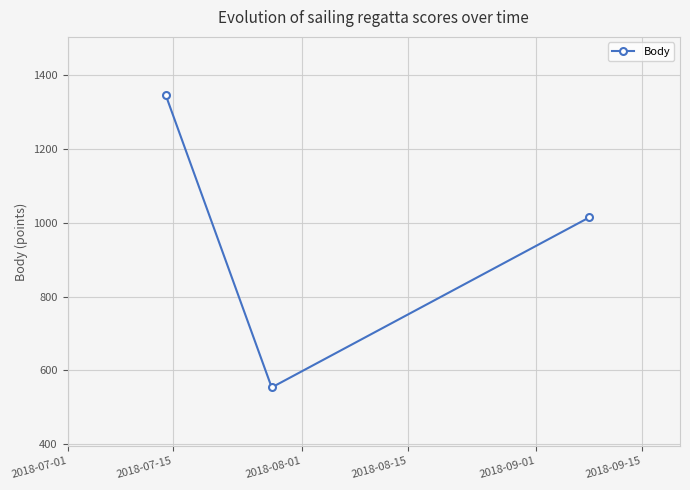

What is the value of the 2nd point from the left?

554